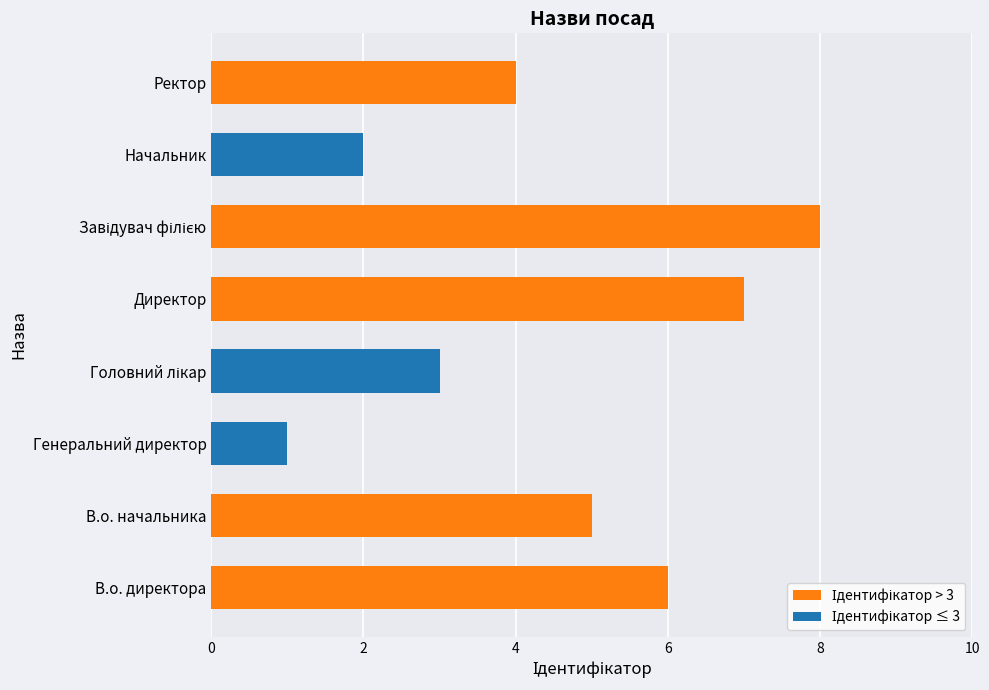

What is the difference between the values at В.о. директора and Генеральний директор?

5